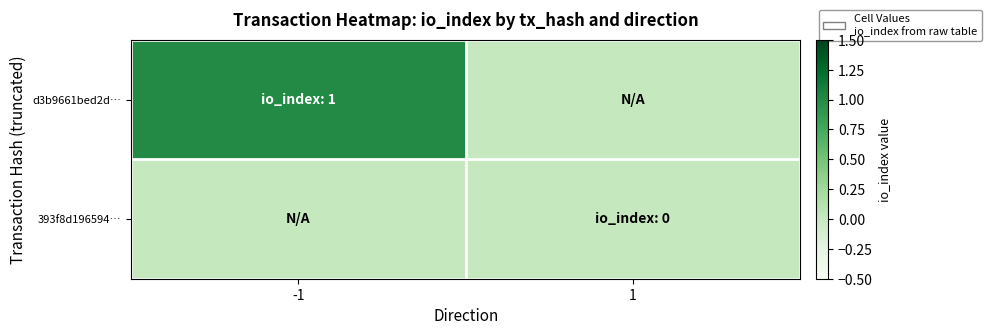

List the series in order of their peak value, lowest first.

393f8d196594…, d3b9661bed2d…